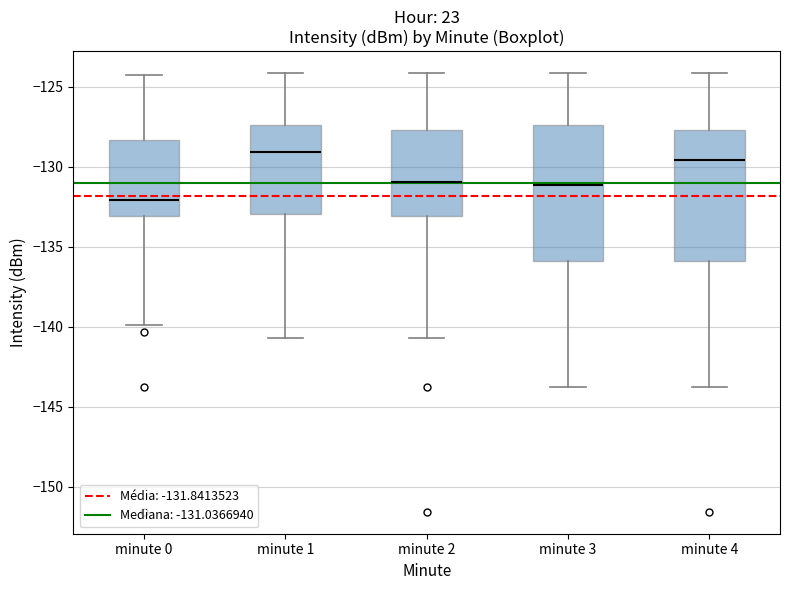

Reading left to right, transcribe this box plot: for each box, give where its median line is, the range the box spans, and where its two whiskers end, as read against the y-axis. The values are not printed on the chart, so give them approximately, as read against the axis.

minute 0: median -132.0, box -133.0 to -128.5, whiskers -140.0 to -124.5
minute 1: median -129.0, box -133.0 to -127.5, whiskers -140.5 to -124.0
minute 2: median -131.0, box -133.0 to -127.5, whiskers -140.5 to -124.0
minute 3: median -131.0, box -136.0 to -127.5, whiskers -144.0 to -124.0
minute 4: median -129.5, box -136.0 to -127.5, whiskers -144.0 to -124.0